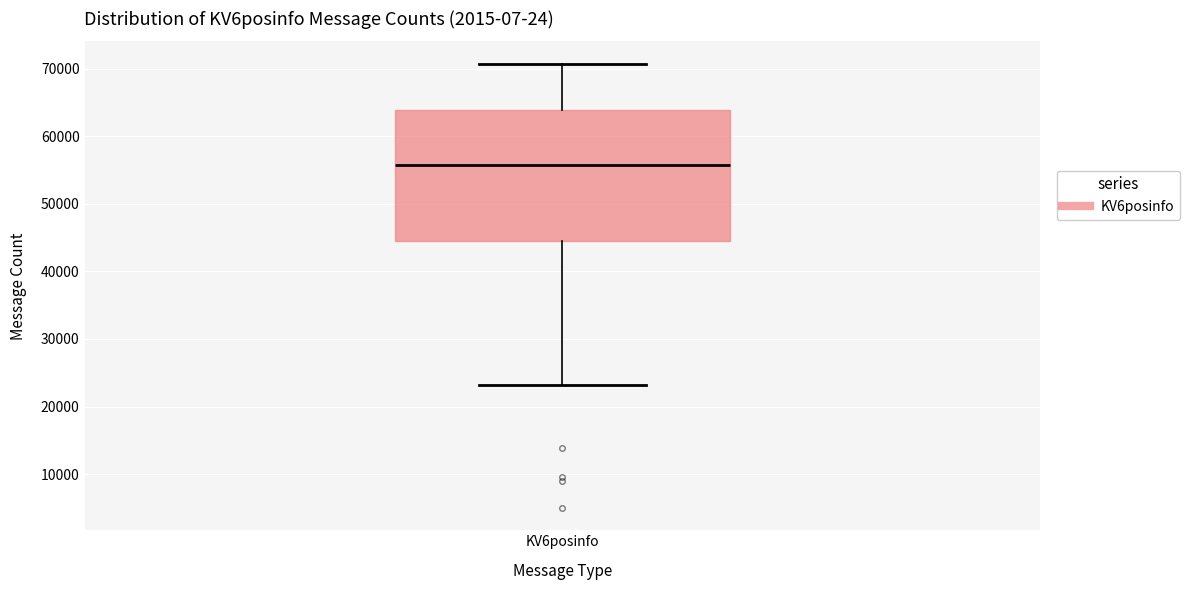

Transcribe this box plot: give where the median line is, the range the box spans, and where the two whiskers end, as read against the y-axis. The values are not printed on the chart, so give them approximately, as read against the axis.

median 56000, box 44000 to 64000, whiskers 23000 to 71000